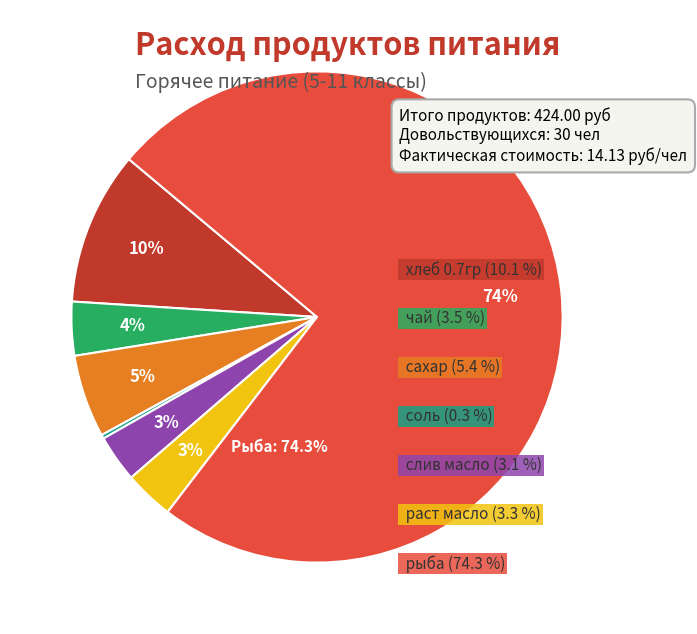

Is there a majority slice in this chart?

Yes